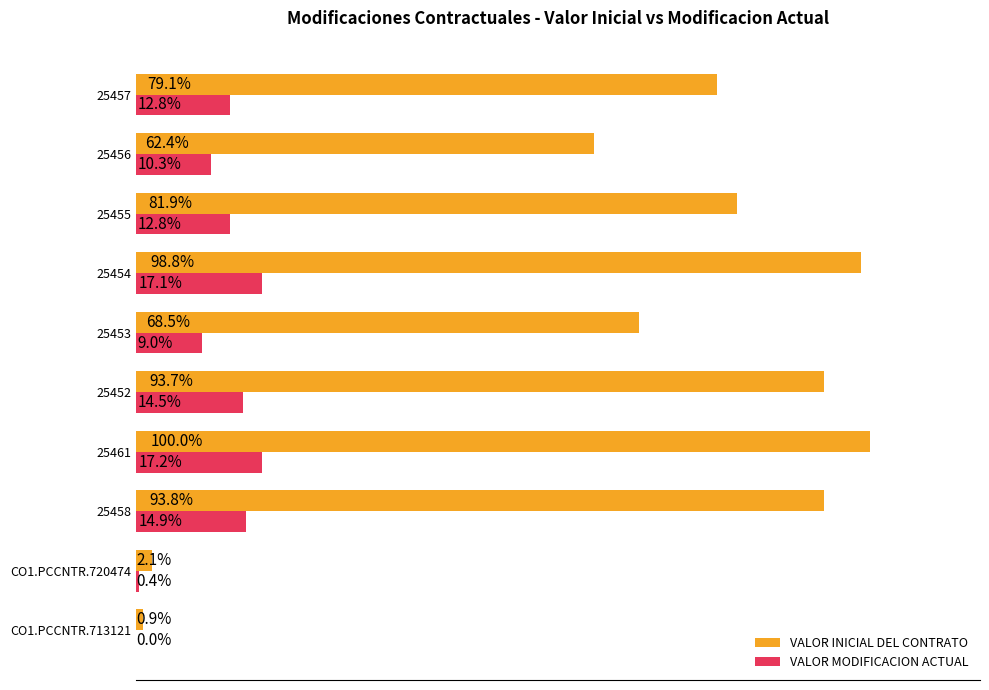

Which series changed the most between 25453 and 25455?

VALOR INICIAL DEL CONTRATO